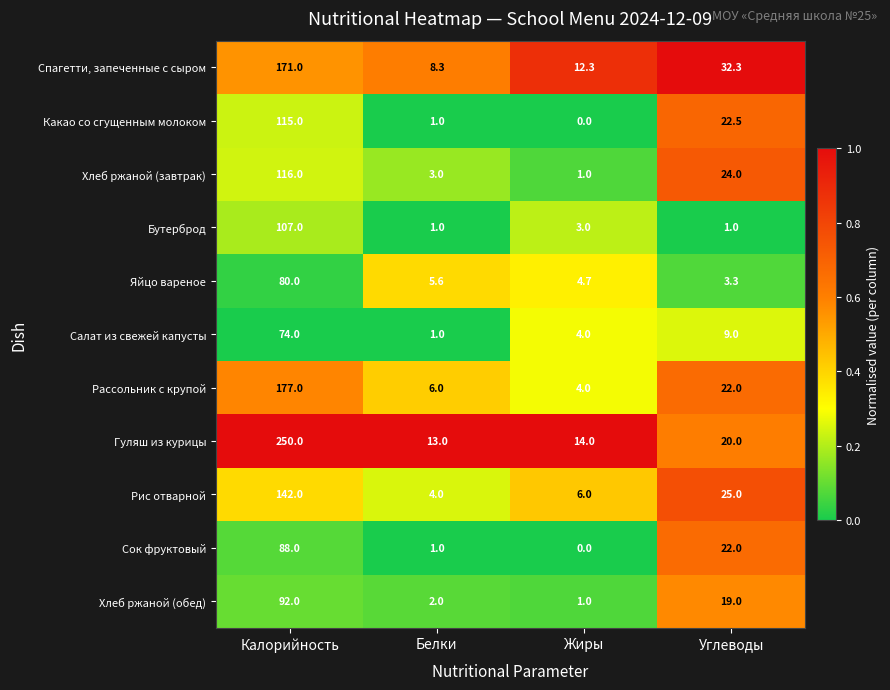

What is the sum of the Салат из свежей капусты values at Белки and Углеводы?

10.0